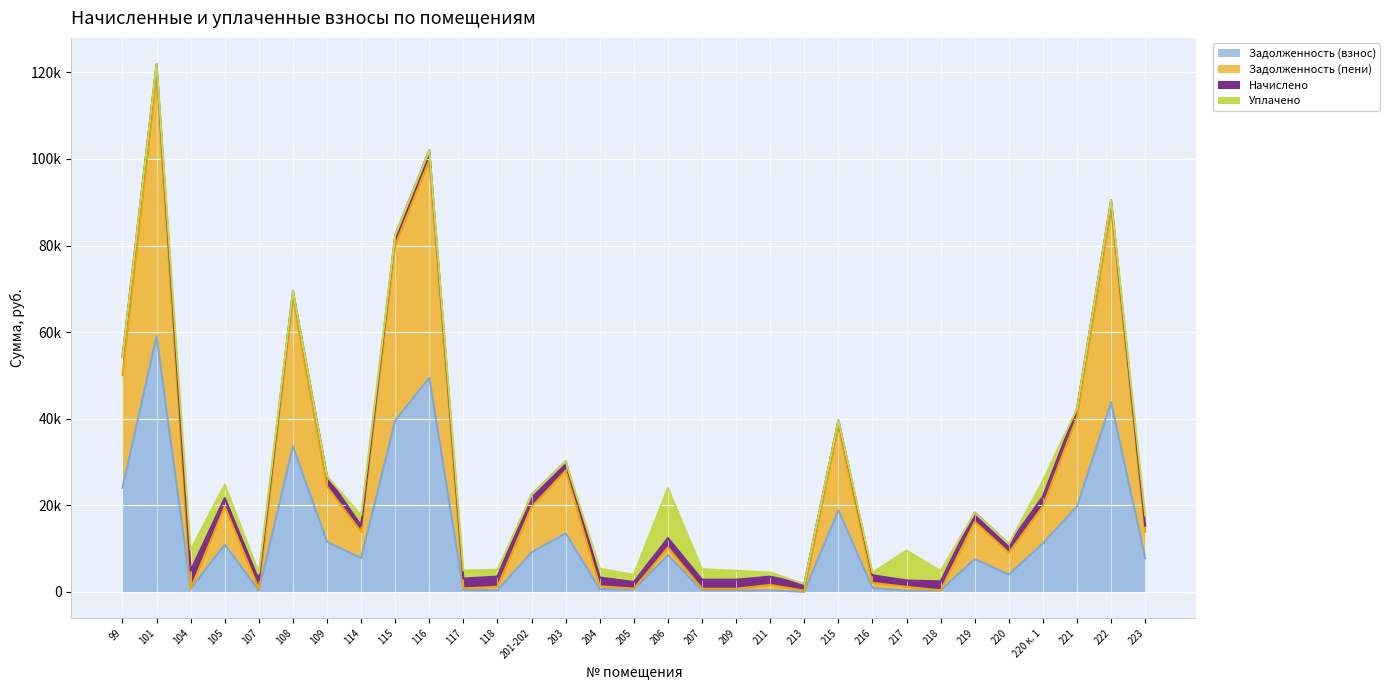

What is the maximum value for Задолженность (взнос)?

59086.4